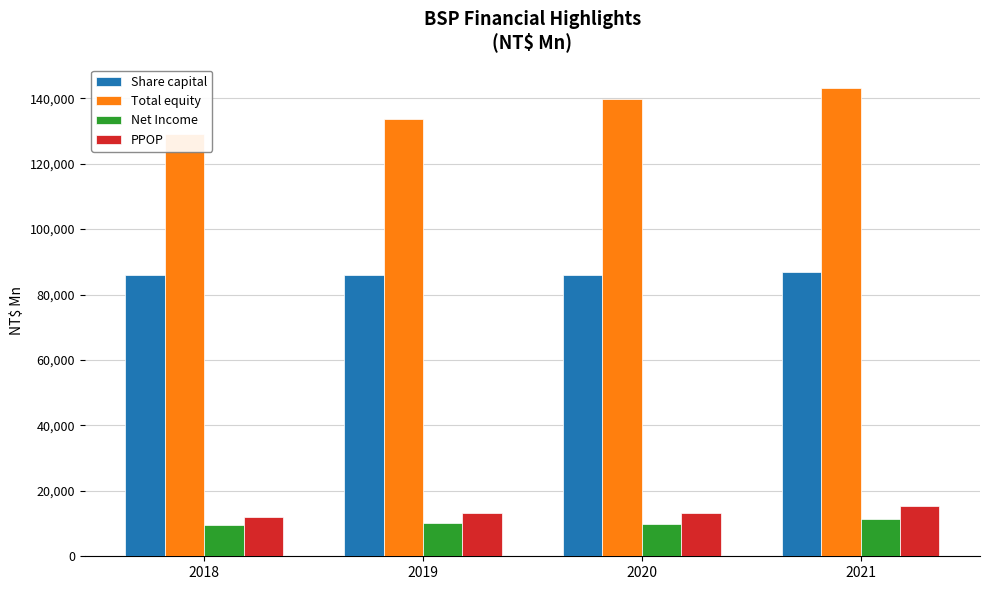

Reading left to right, list all the values displayed in this chart.

Share capital: 86061.2	86061.2	86061.2	86889.2
Total equity: 129081.7	133668.0	139666.3	143087.9
Net Income: 9674.2	10291.0	9754.1	11374.6
PPOP: 12055.1	13076.5	13352.9	15411.0